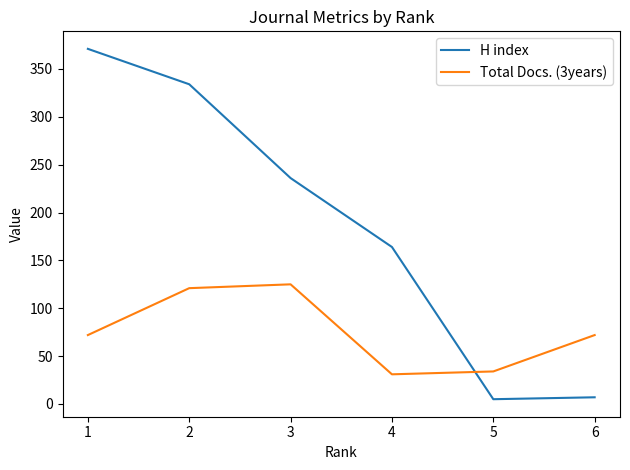

What is the sum of the H index values at 1 and 4?

535